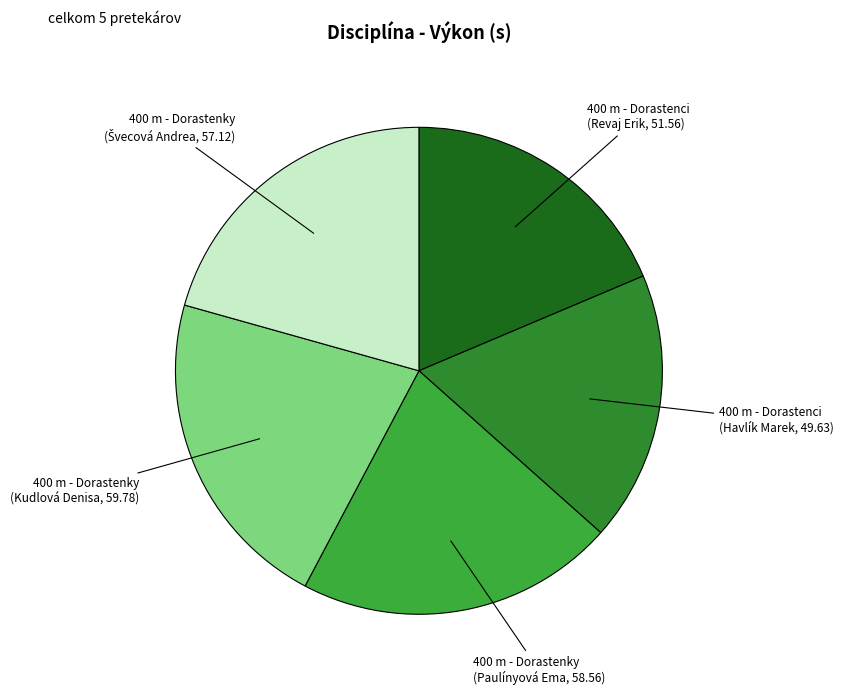

True or false: 400 m - Dorastenky (Paulínyová Ema, 58.56) accounts for 21% of the total.

True